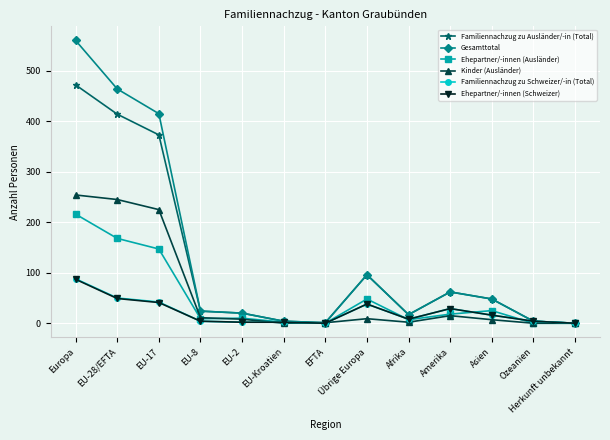

Is the value of Familiennachzug zu Ausländer/-in (Total) at Amerika greater than the value of Familiennachzug zu Schweizer/-in (Total) at Herkunft unbekannt?

Yes